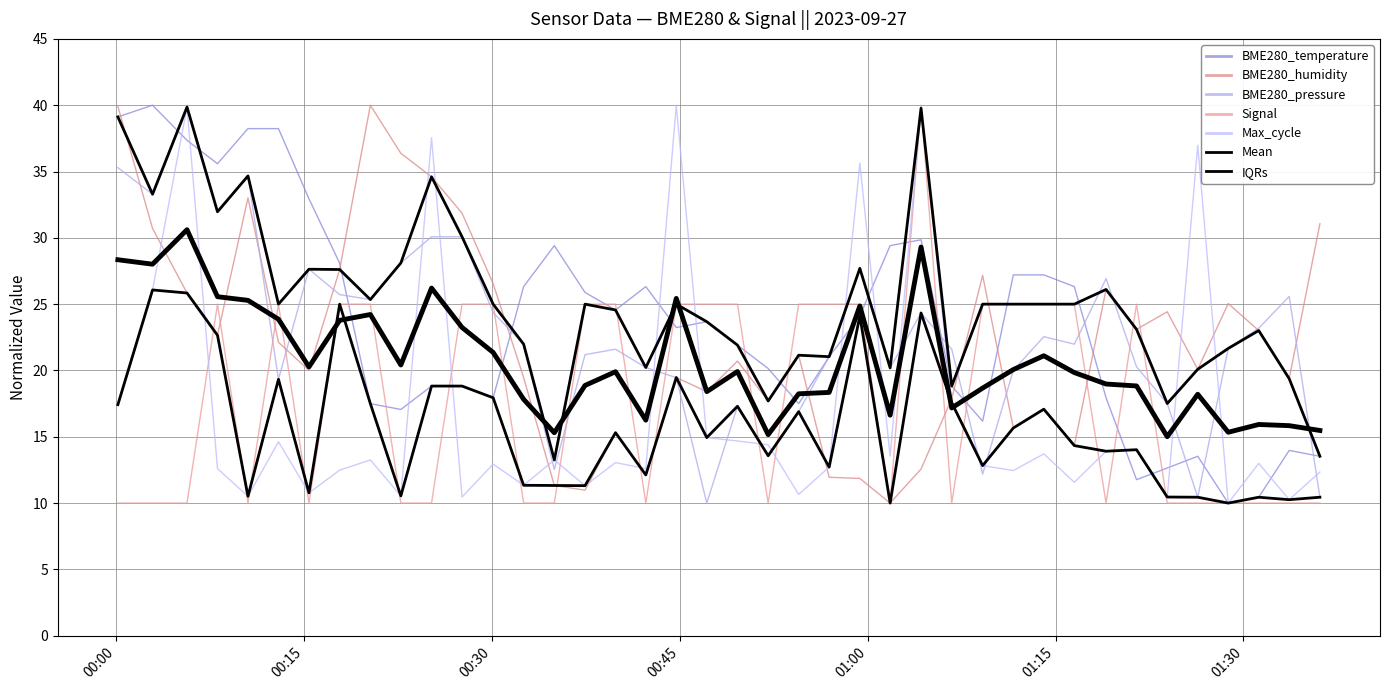

Count the number of categories in the chart.

40